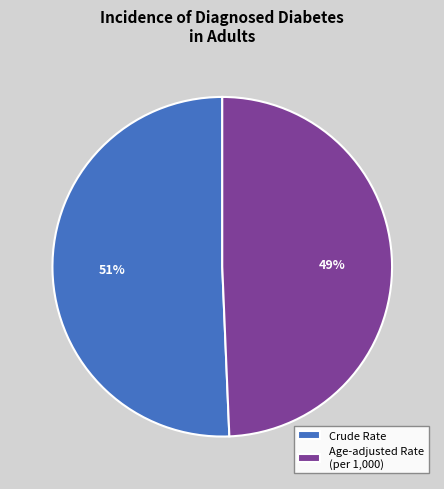

Rank the categories by value from highest to lowest.

Crude Rate, Age-adjusted Rate (per 1,000)